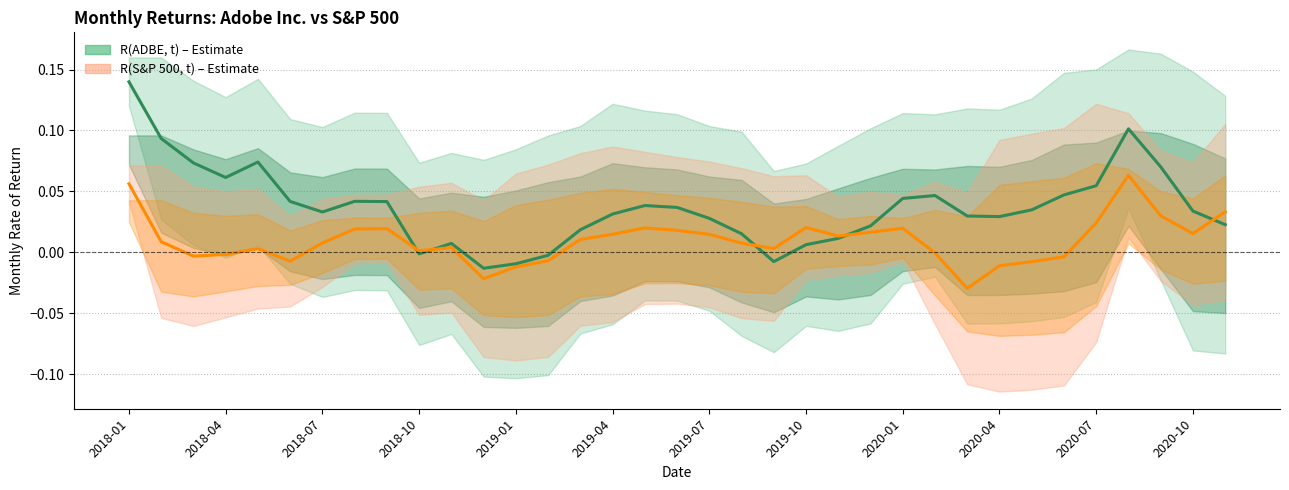

What is the label of the 9th point from the left?

2018-09